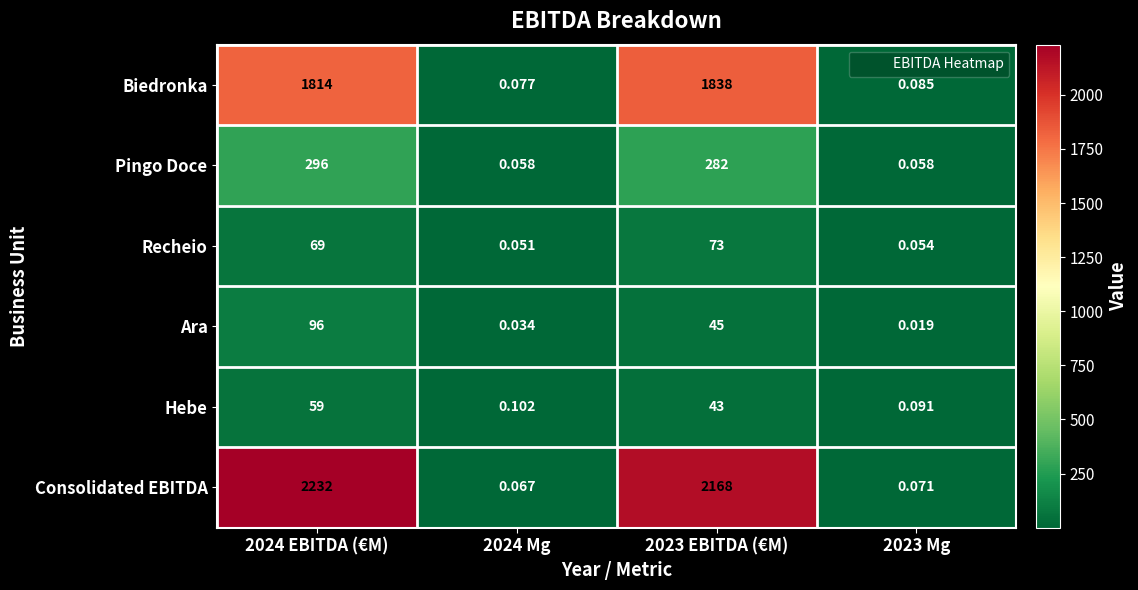

Is the value of Recheio at 2023 EBITDA (€M) greater than the value of Biedronka at 2023 Mg?

Yes